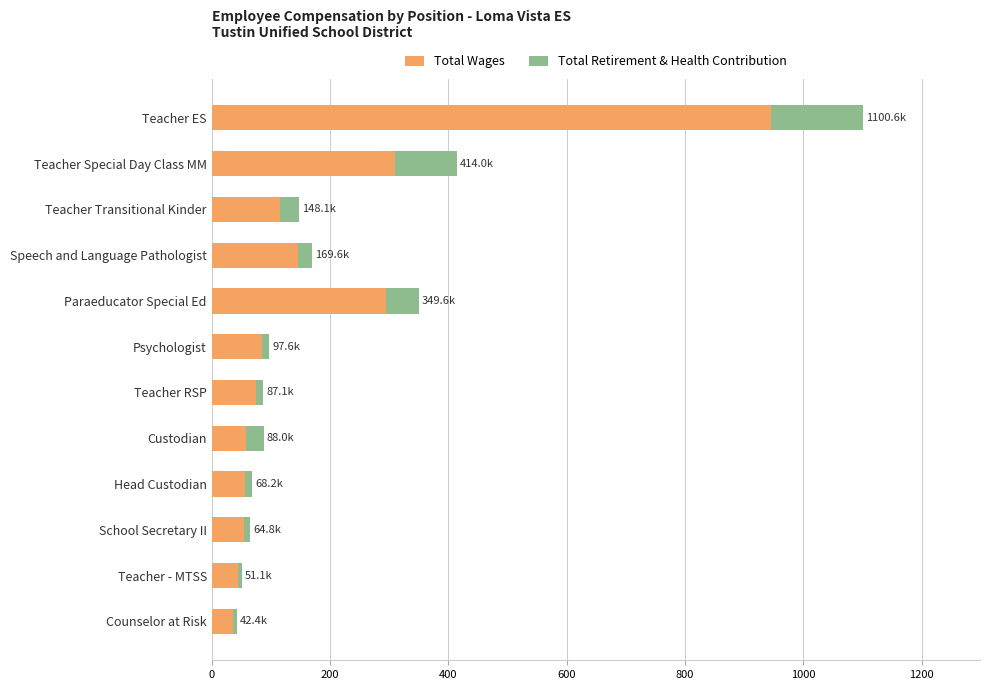

The Total Wages series shows 114.8 at Teacher Transitional Kinder. True or false?

True